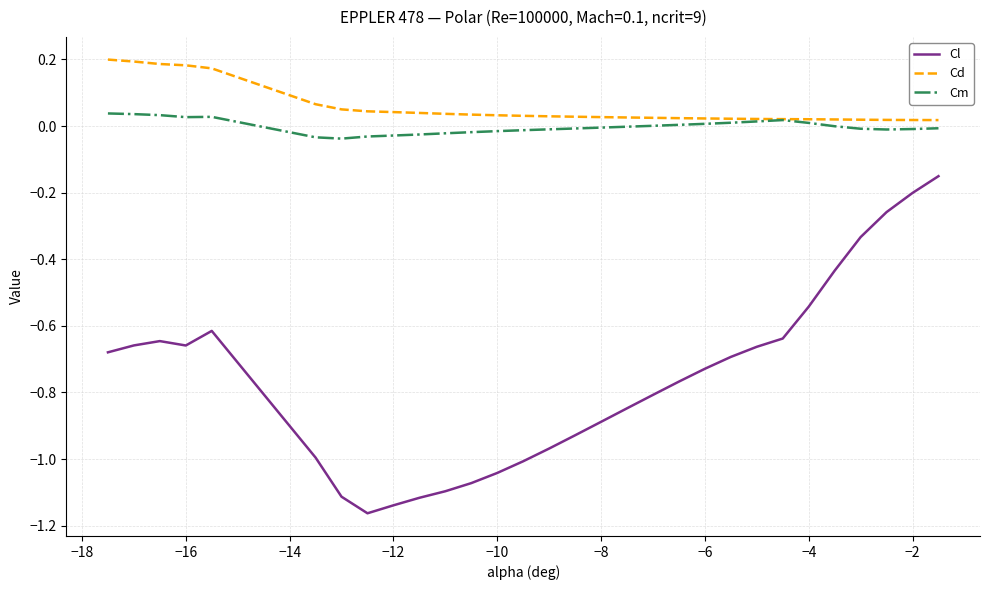

How many lines are shown in the chart?

3